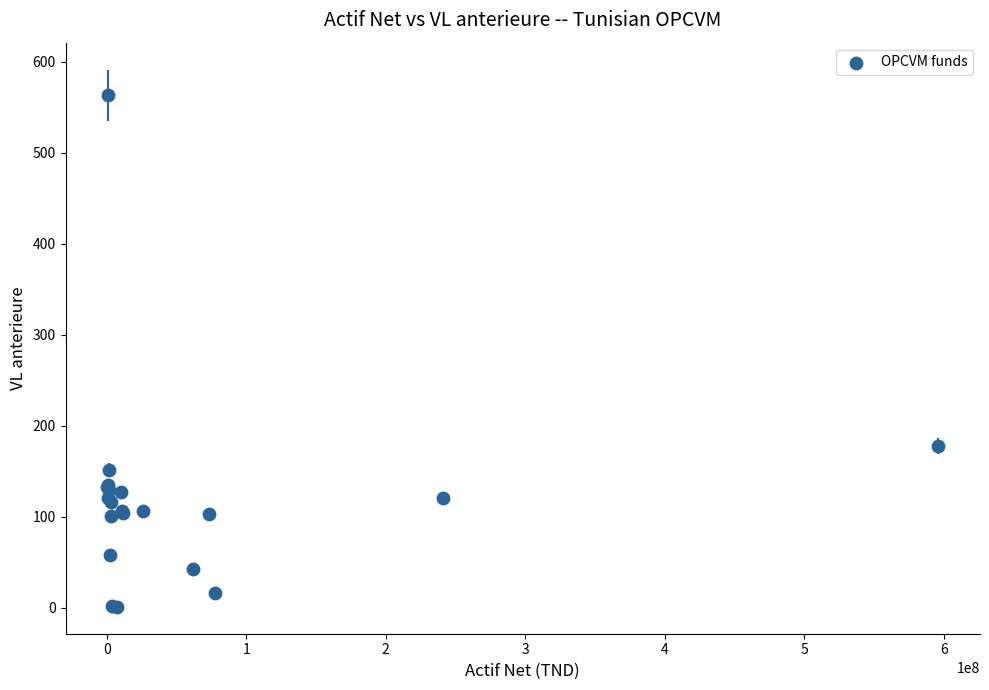

What Y value in the scatter plot is closest to 282?

177.8